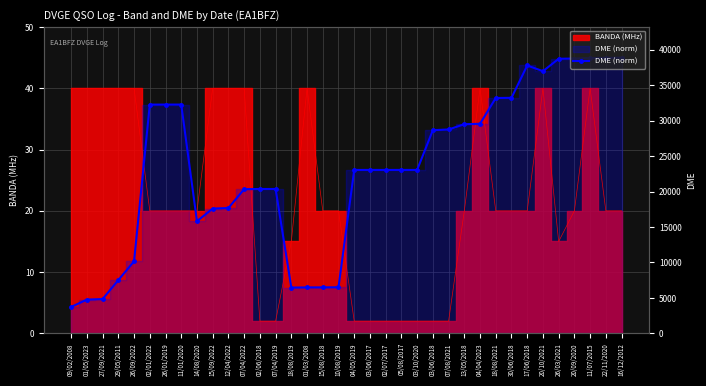

What is the sum of all values?

963.9